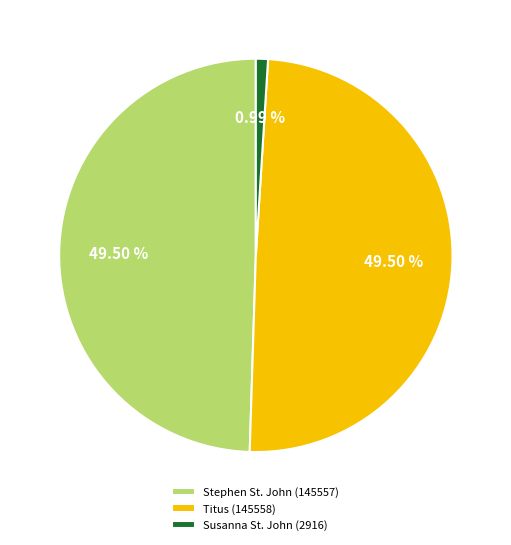

How many slices are in this pie chart?

3